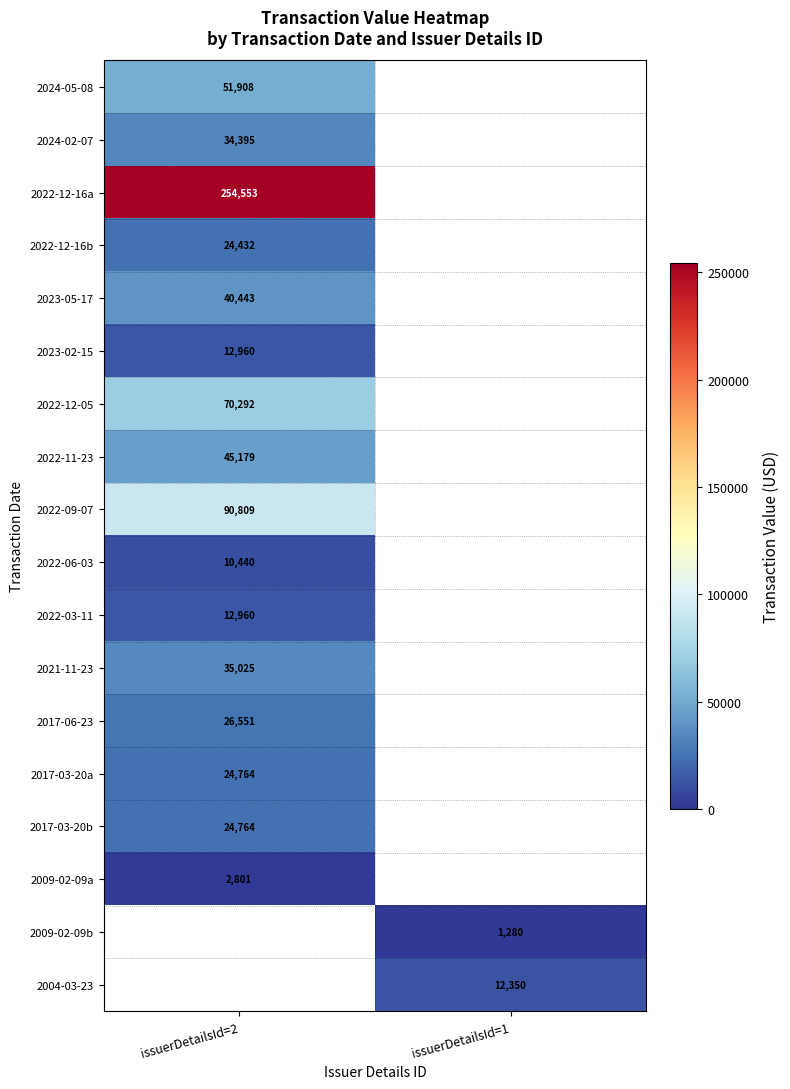

The value of 2009-02-09a at issuerDetailsId=2 is 3774. True or false?

False